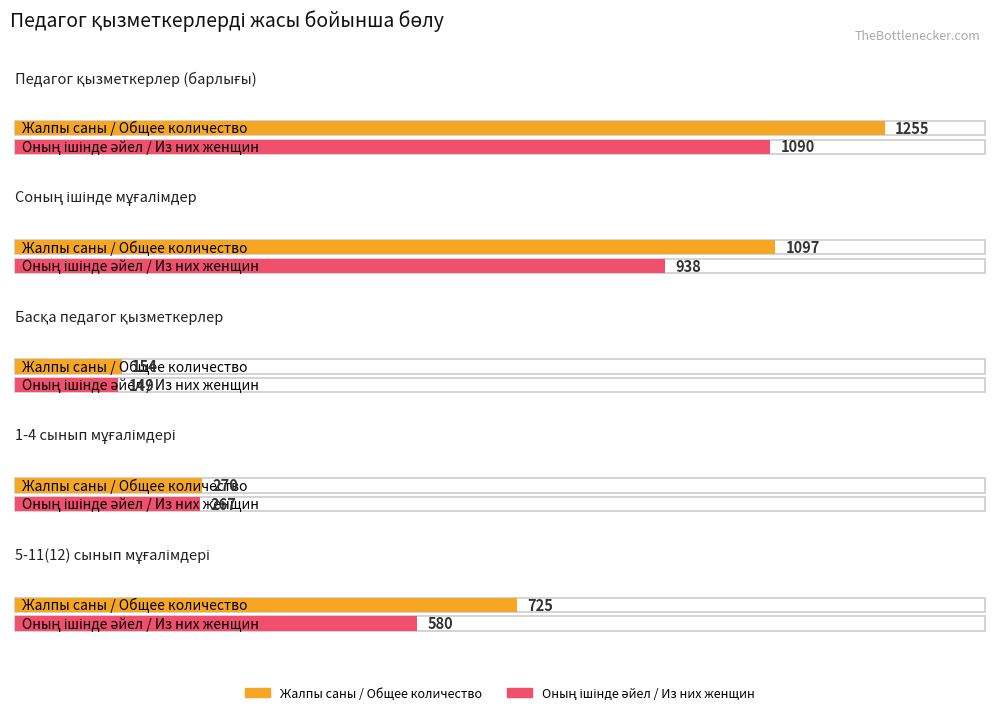

How many distinct data groups are displayed?

2